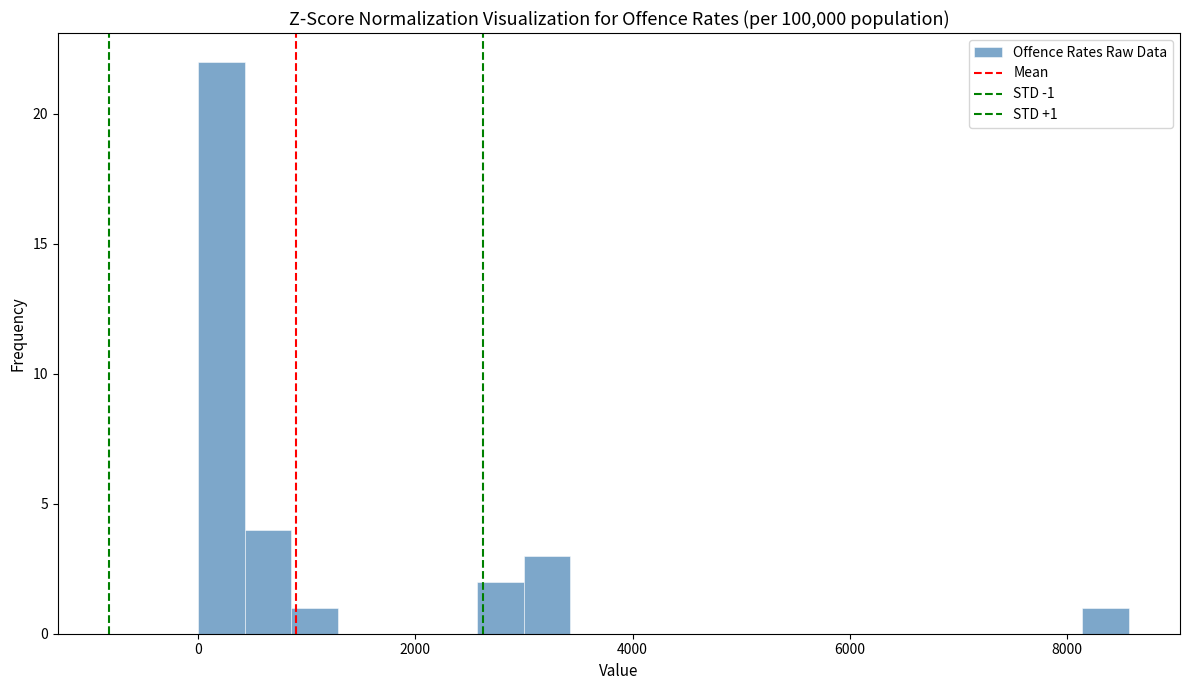

Around what value on the x-axis is the tallest bar? Give the approximate position of its centre, as read against the axis.

200